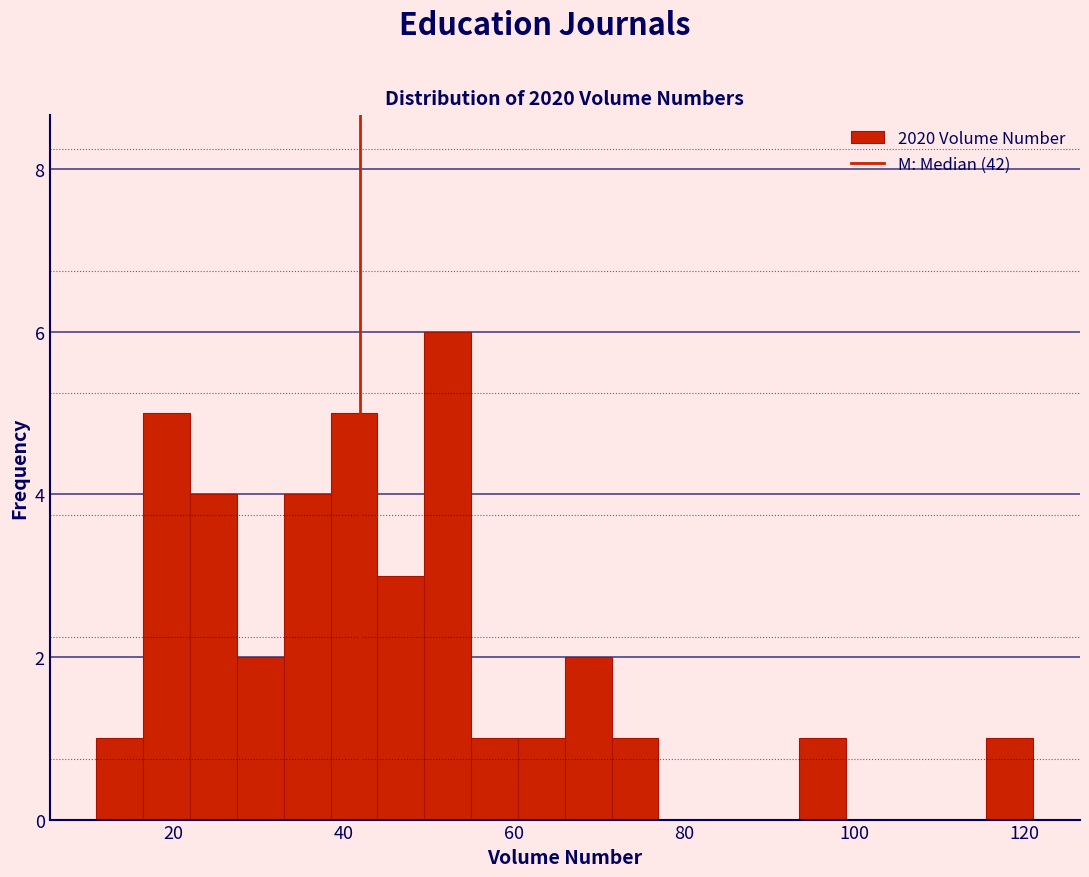

Around what value on the x-axis is the tallest bar? Give the approximate position of its centre, as read against the axis.

52